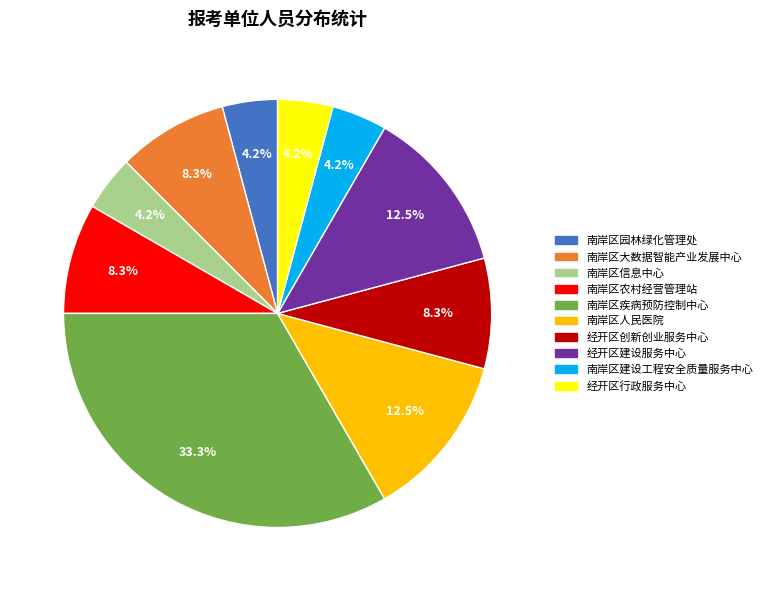

Which category has the biggest portion of the pie?

南岸区疾病预防控制中心